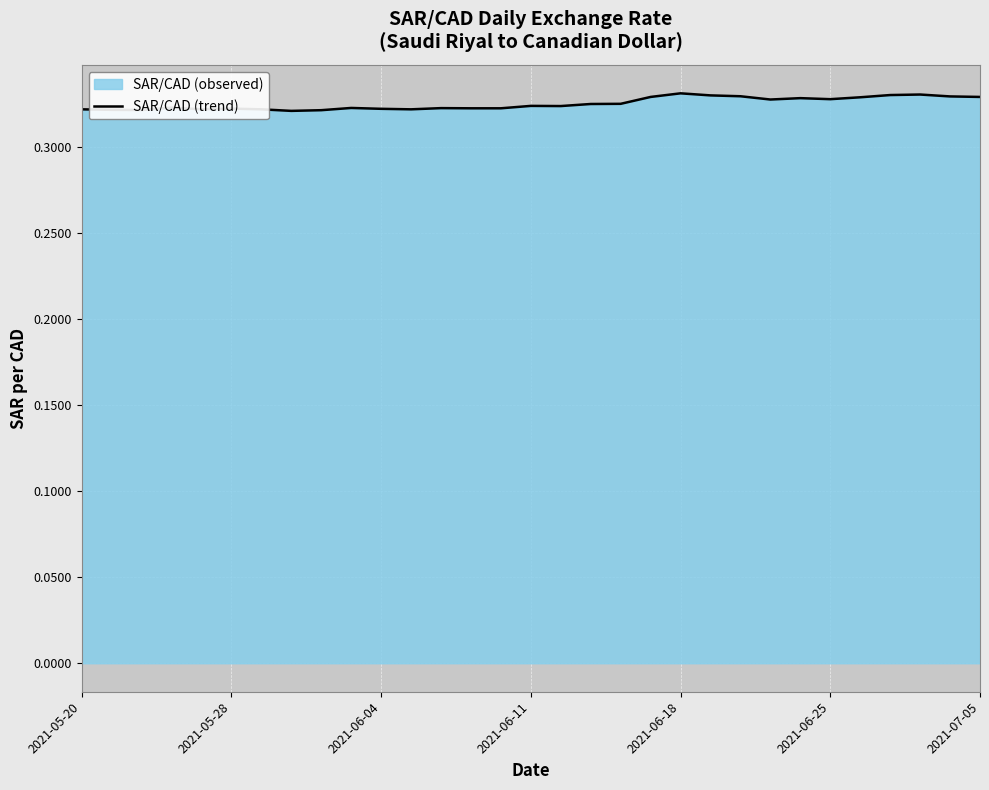

Where is the data nearest to the value 0?

7